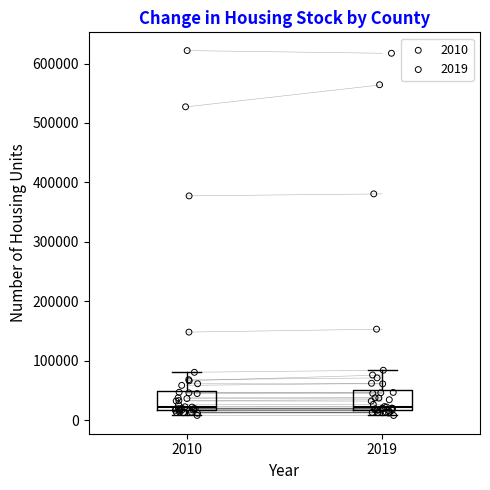

Reading left to right, transcribe this box plot: for each box, give where its median line is, the range the box spans, and where its two whiskers end, as read against the y-axis. The values are not printed on the chart, so give them approximately, as read against the axis.

2010: median 20000 (just above the box's lower edge), box 20000 to 50000, whiskers 10000 to 80000
2019: median 20000 (just above the box's lower edge), box 20000 to 50000, whiskers 10000 to 80000